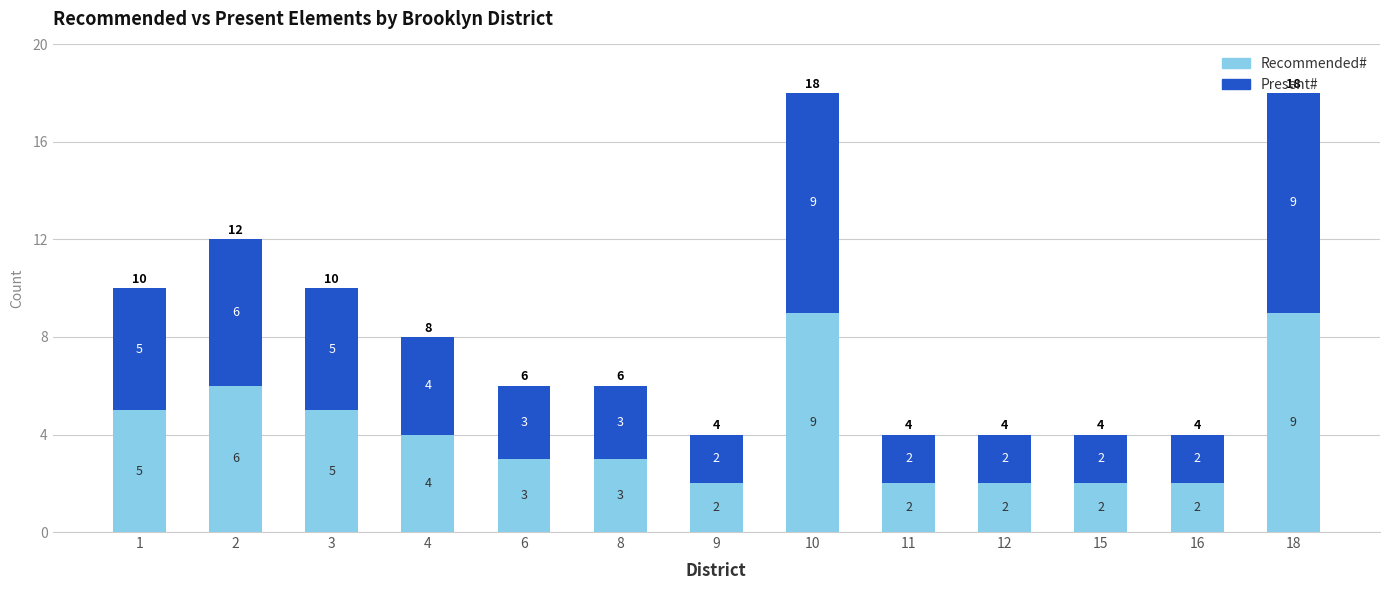

What is the maximum value for Recommended#?

9